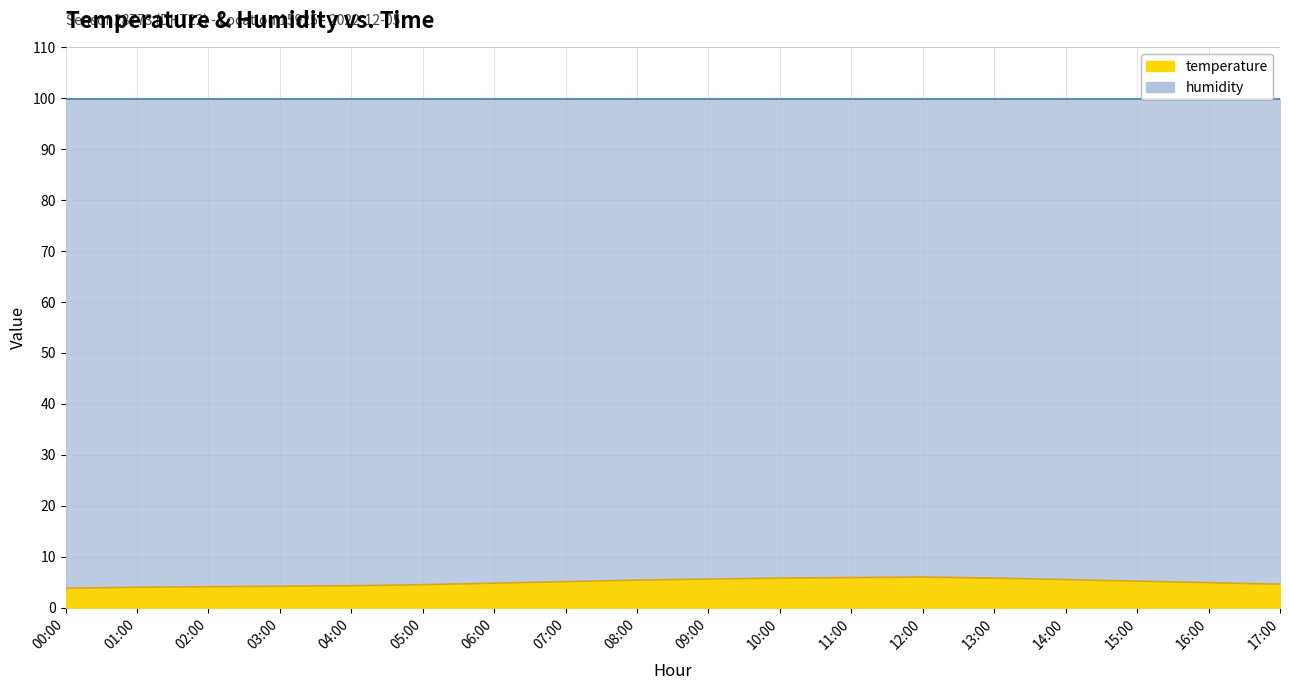

What is the difference between the maximum and second lowest values?

2.0